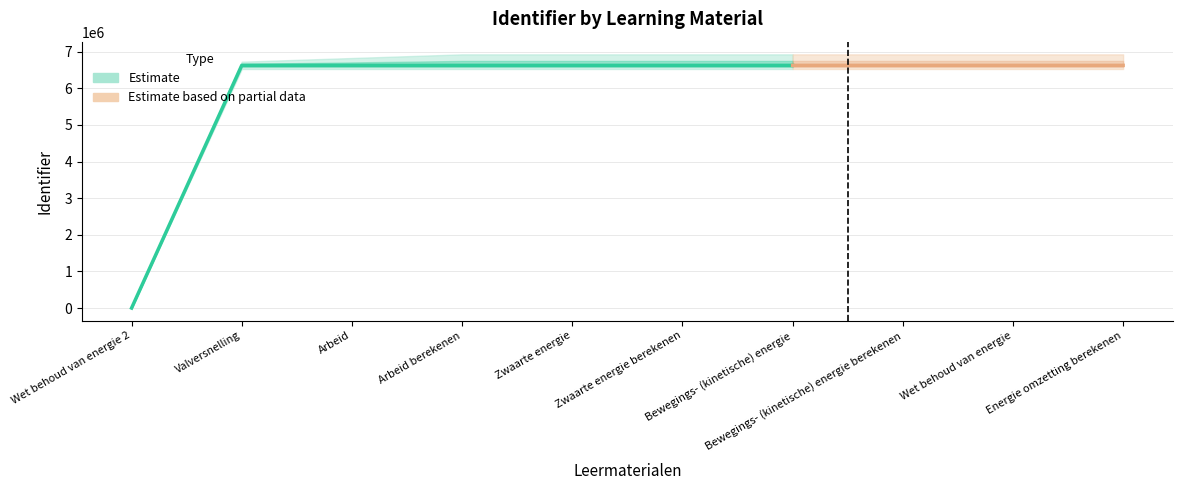

What is the change in value from Zwaarte energie to Energie omzetting berekenen?

+19